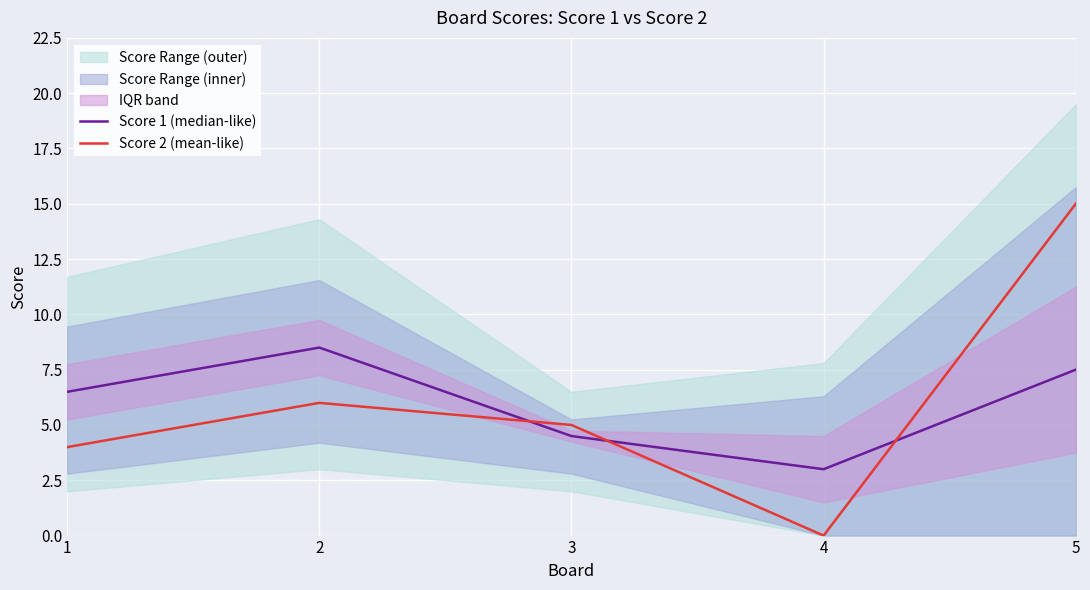

Where is Score 2 (mean-like) nearest to the value 7?

2